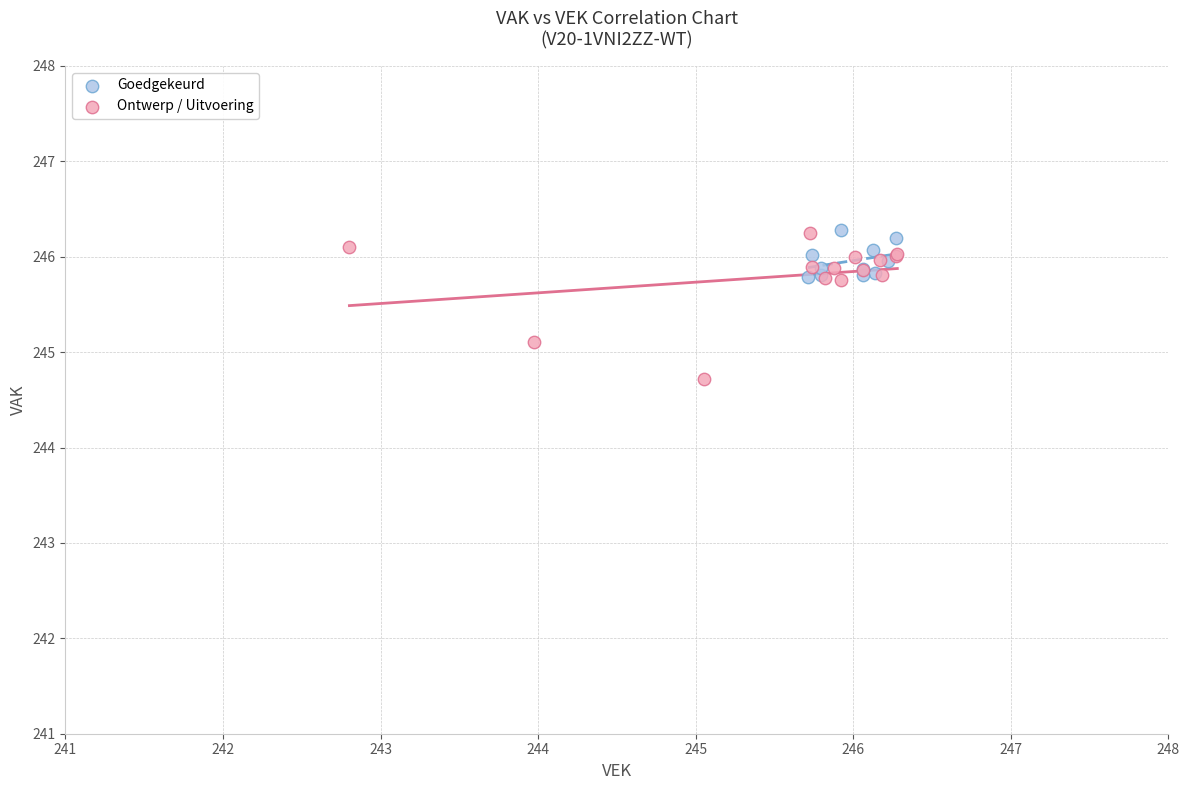

Which series has the widest spread of Y values?

Ontwerp / Uitvoering